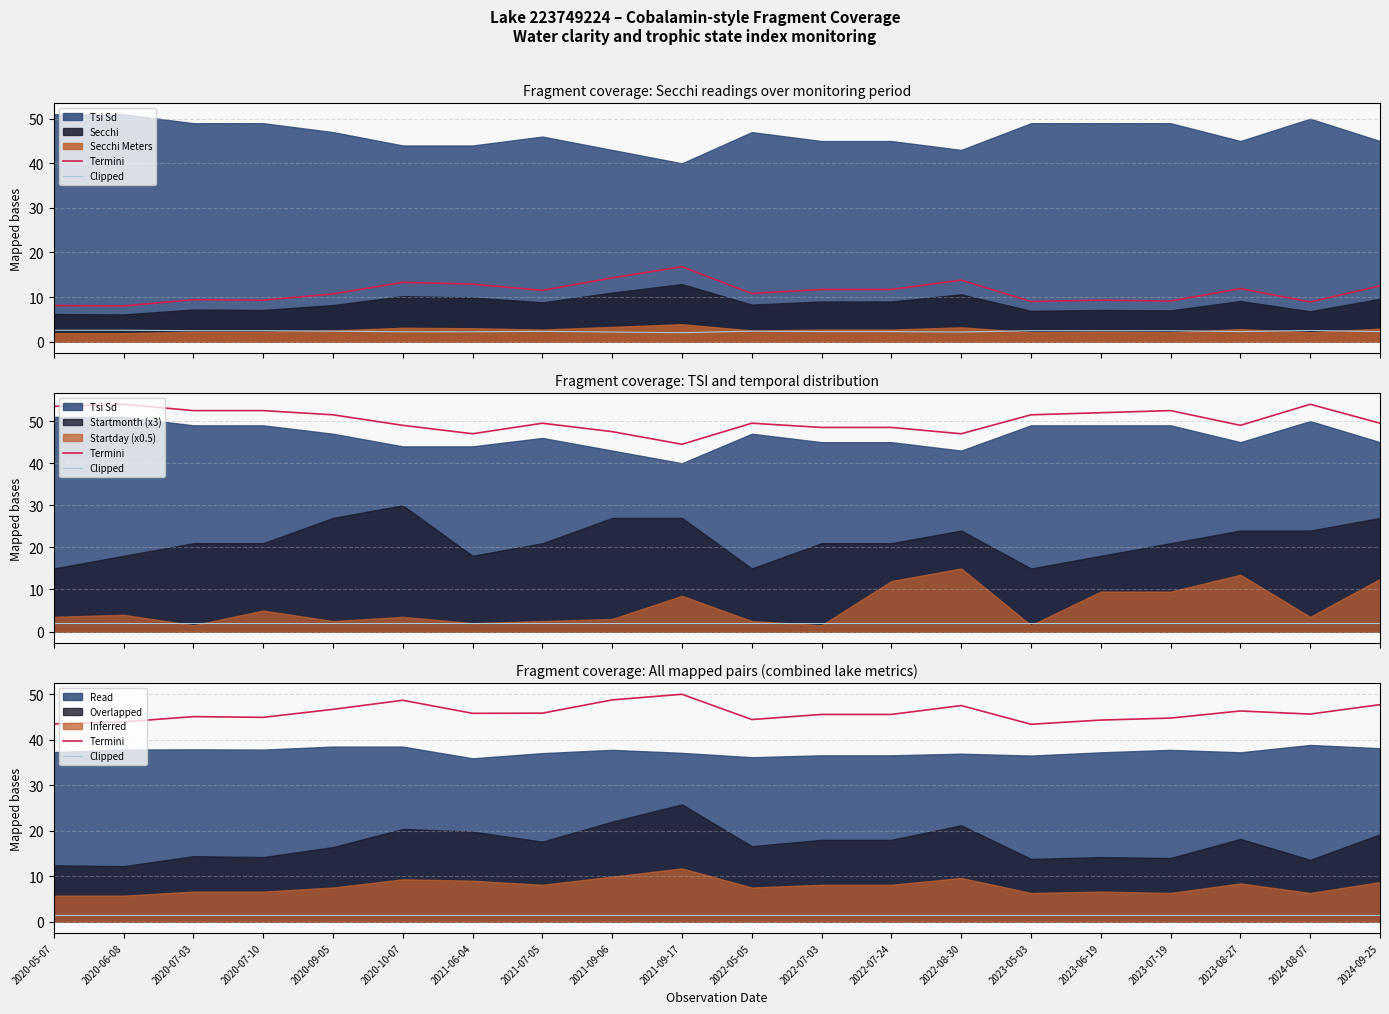

The value of Clipped at 2023-07-19 is 1.5. True or false?

True